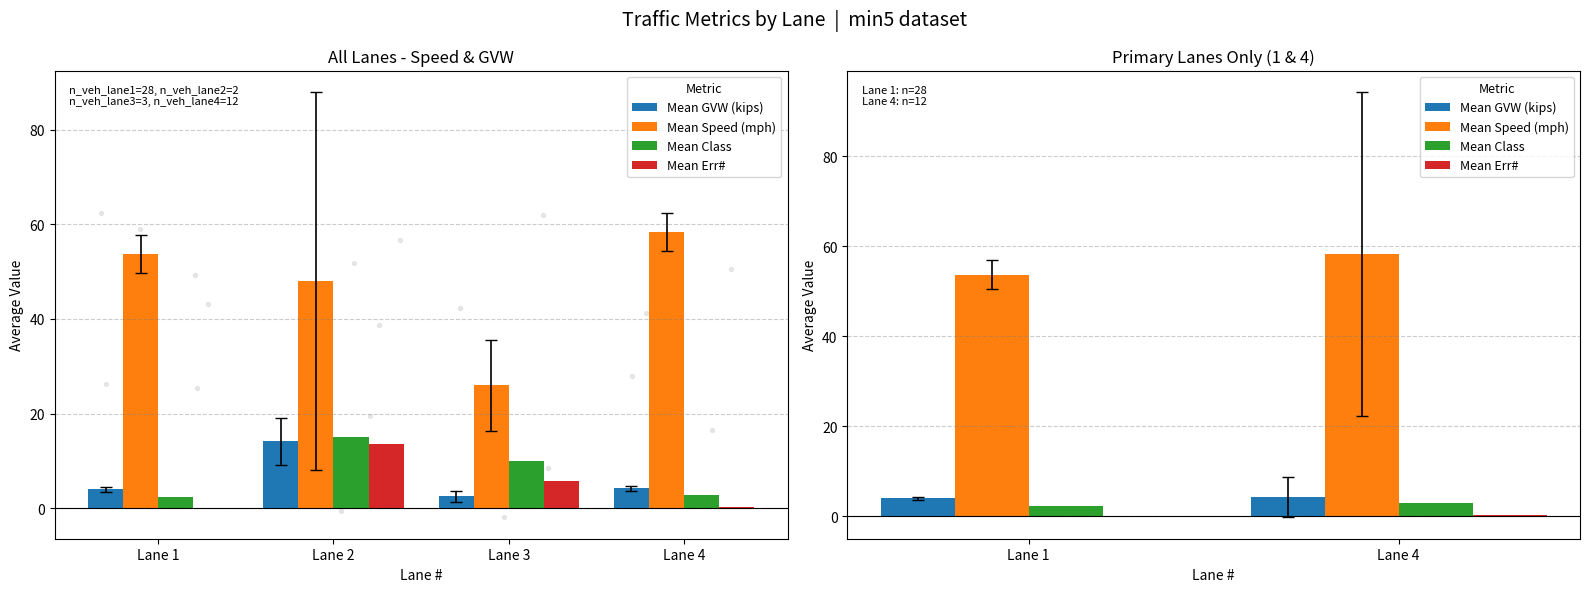

Which series has the largest total across all categories?

Mean Speed (mph)